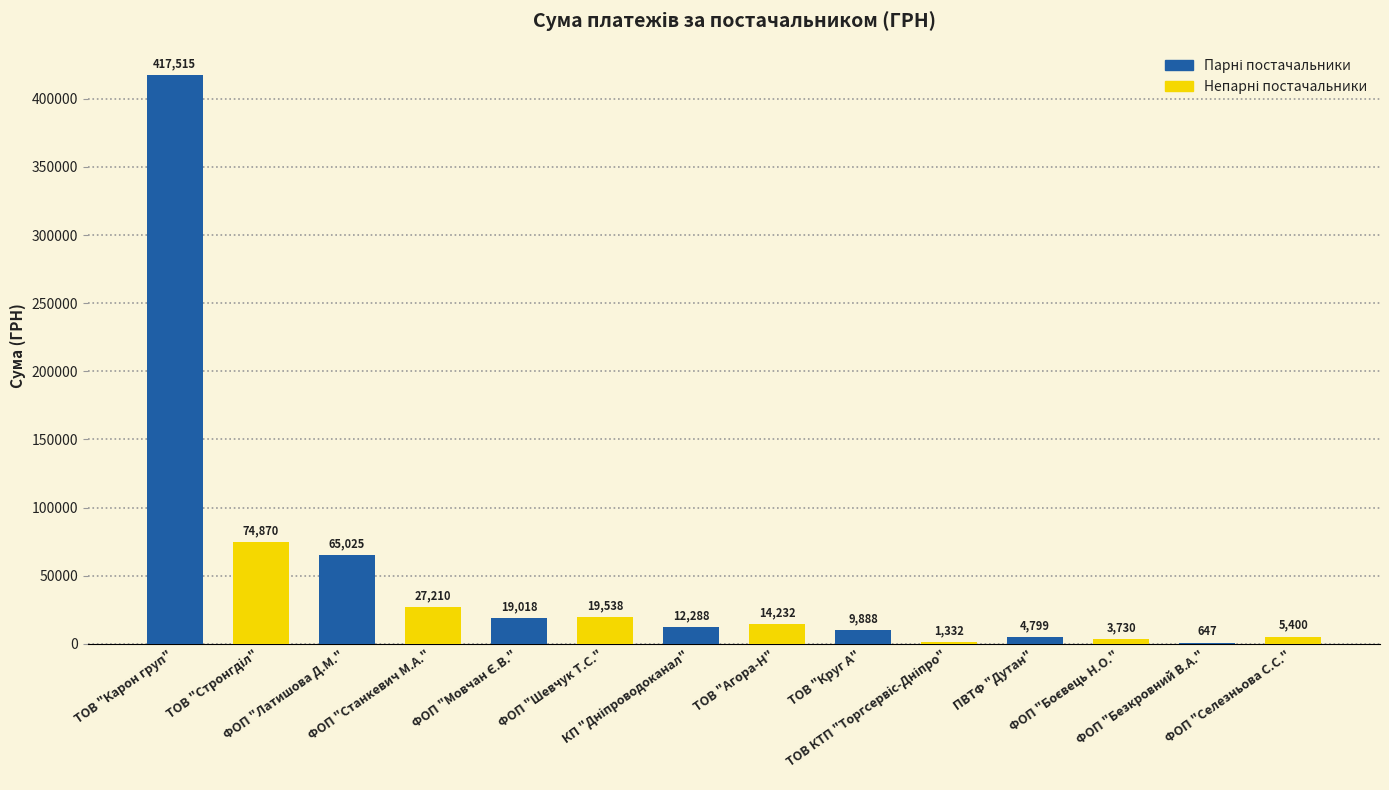

What is the greatest value displayed?

417514.7